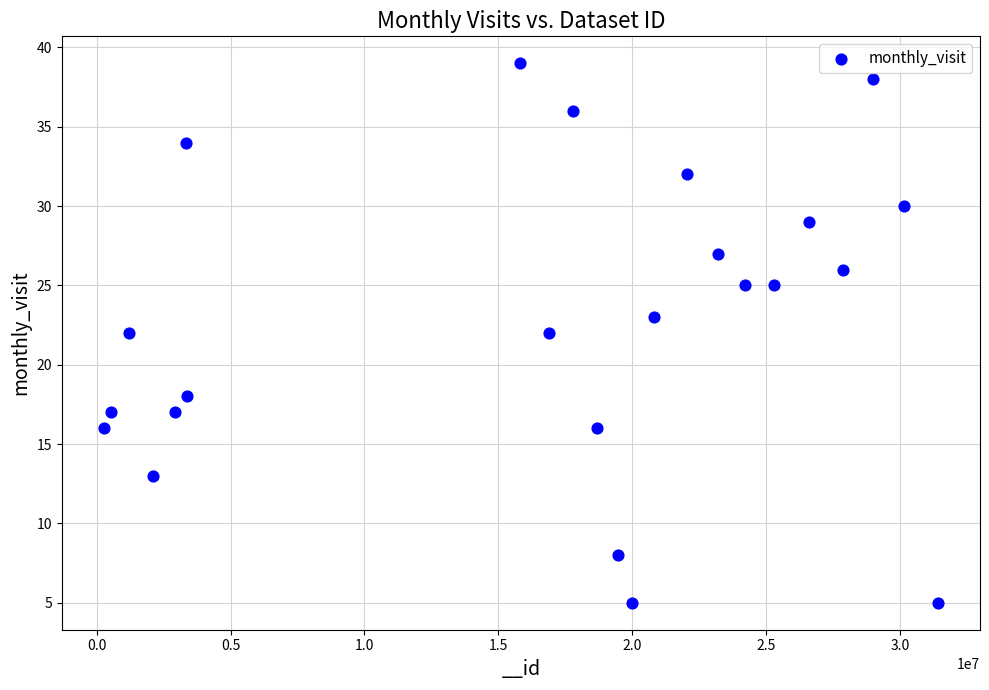

What is the range of X values (max minus min)?

31166912